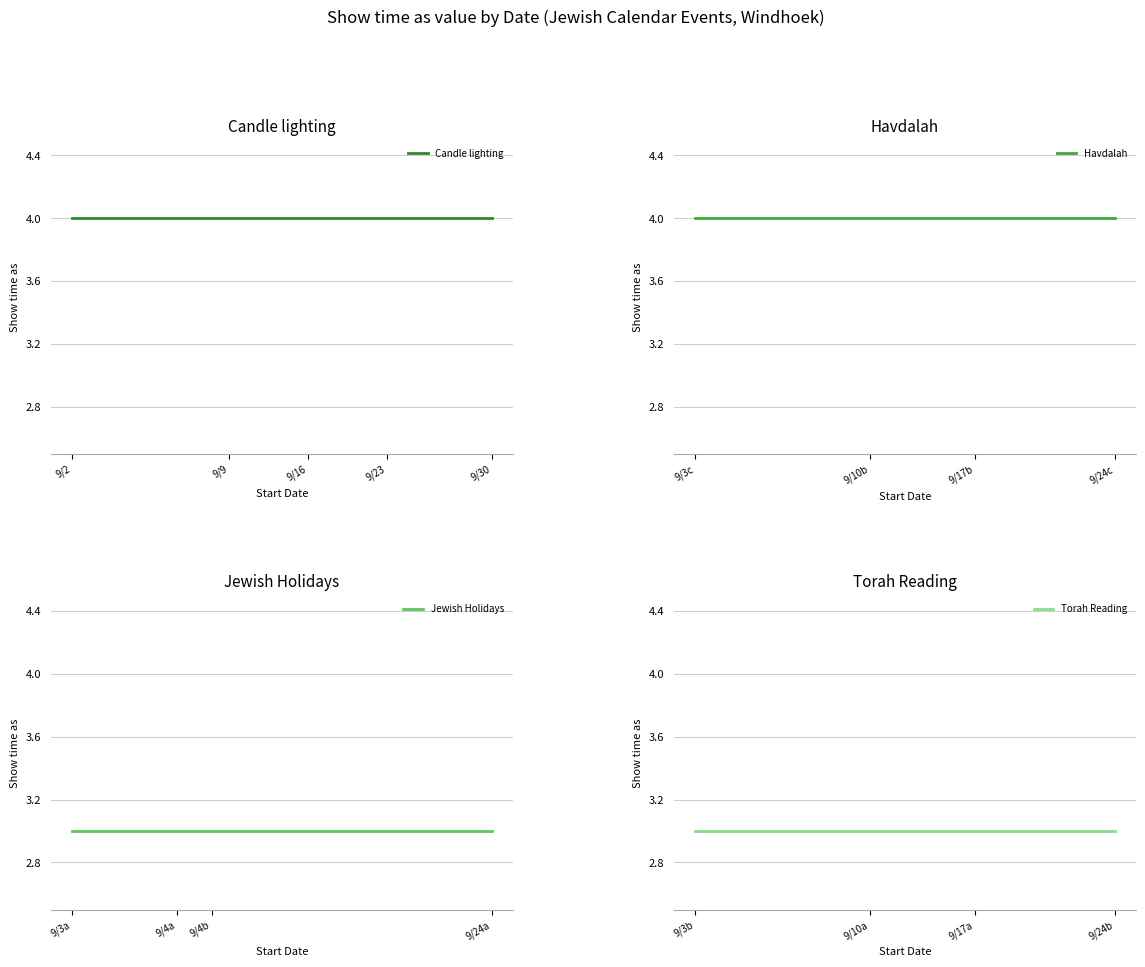

Reading left to right, what are all the values shown in this chart?

4	3	3	4	3	3	4	3	4	4	3	4	4	3	3	4	4